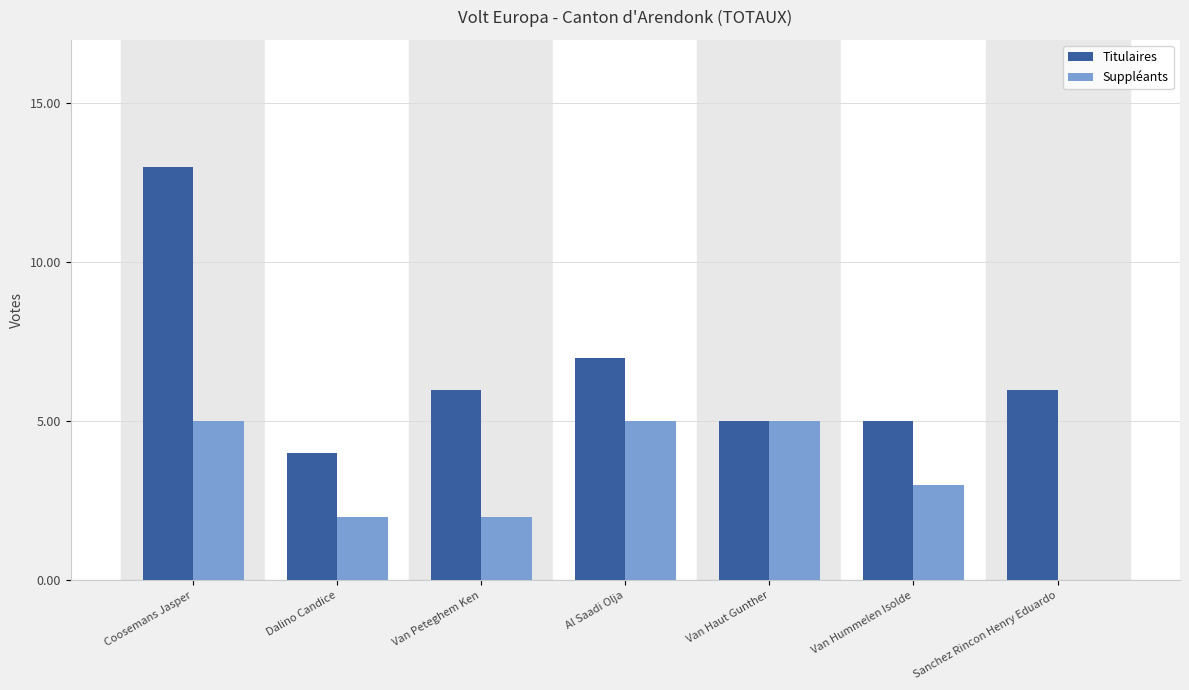

How many distinct data groups are displayed?

2